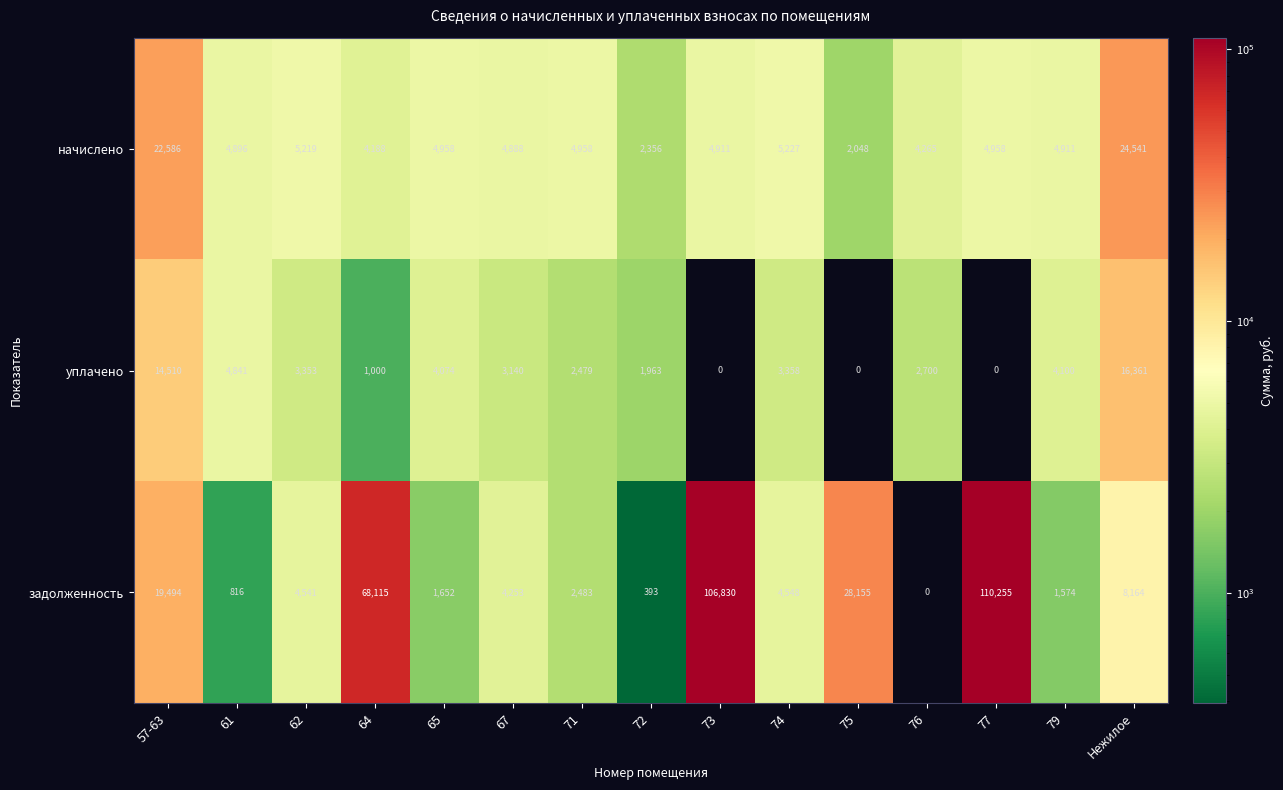

What is the sum of the начислено values at 76 and 77?

9223